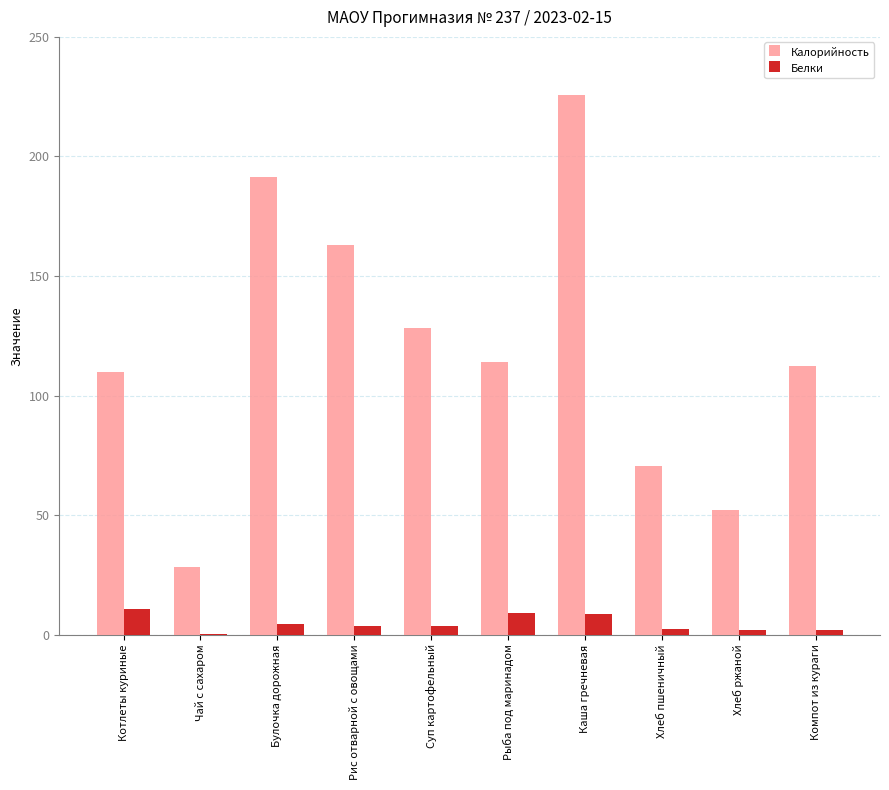

The value of Калорийность at Хлеб пшеничный is 19.8. True or false?

False